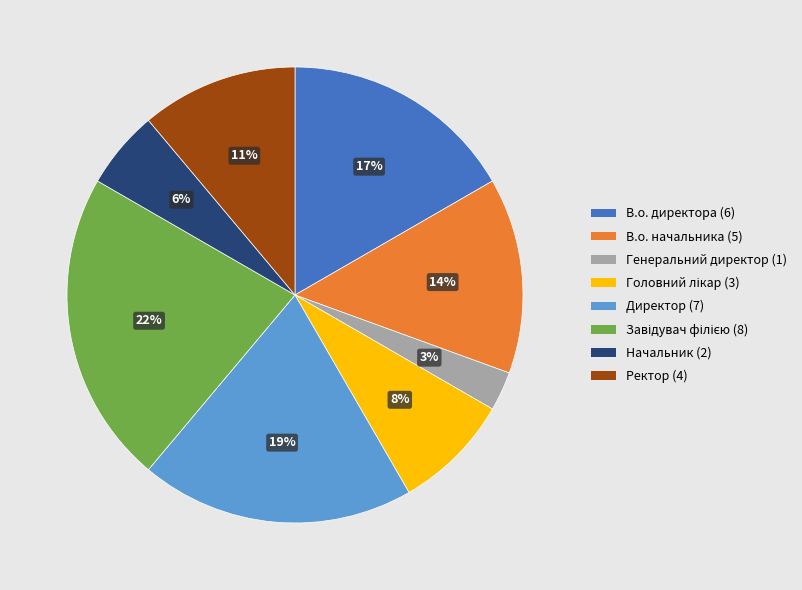

Is there any slice that represents more than half of the pie?

No